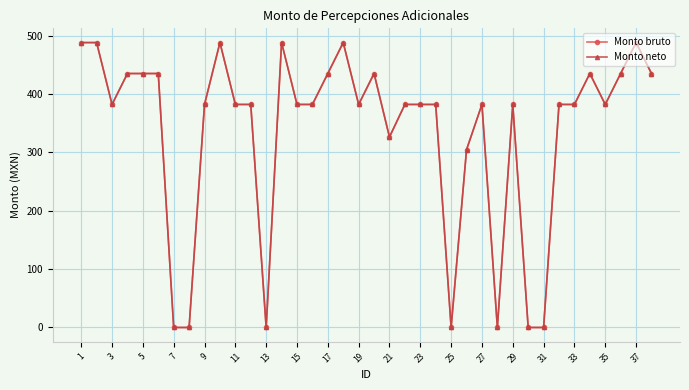

Does the chart display data point markers on the line(s)?

Yes